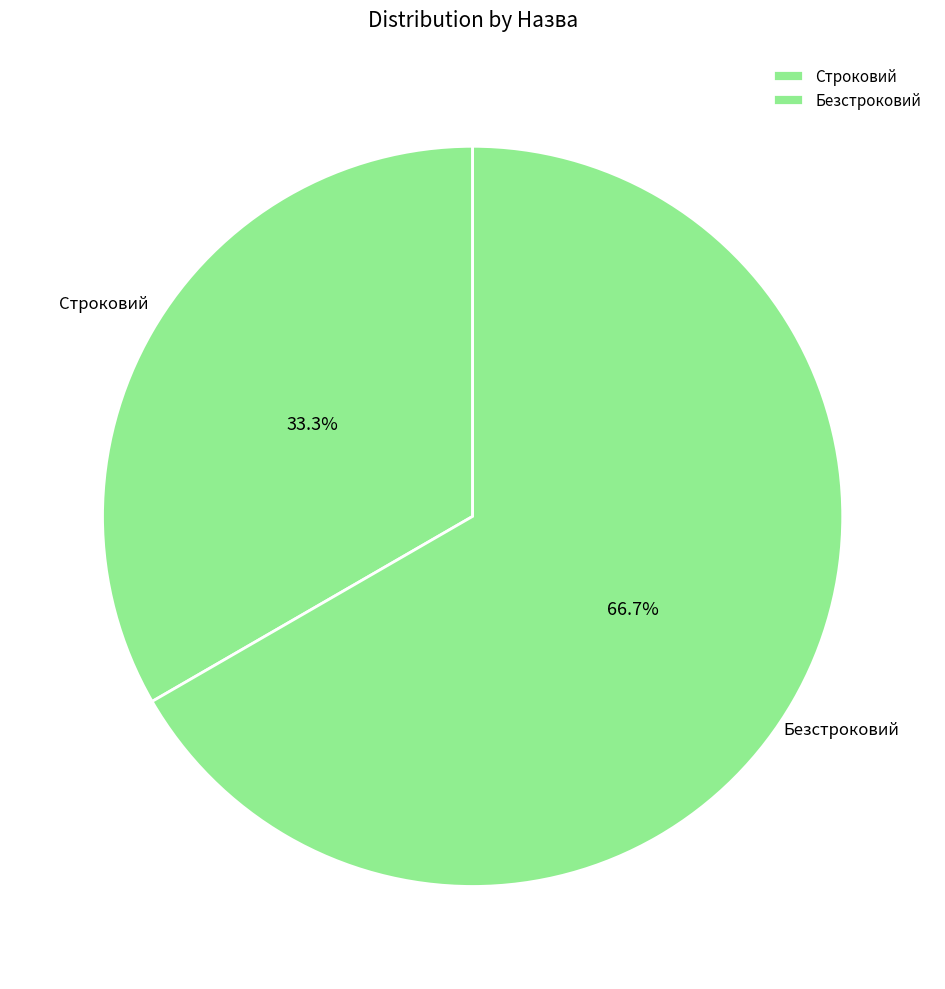

To the nearest percent, what is the difference between the largest and smallest slice percentages?

33%